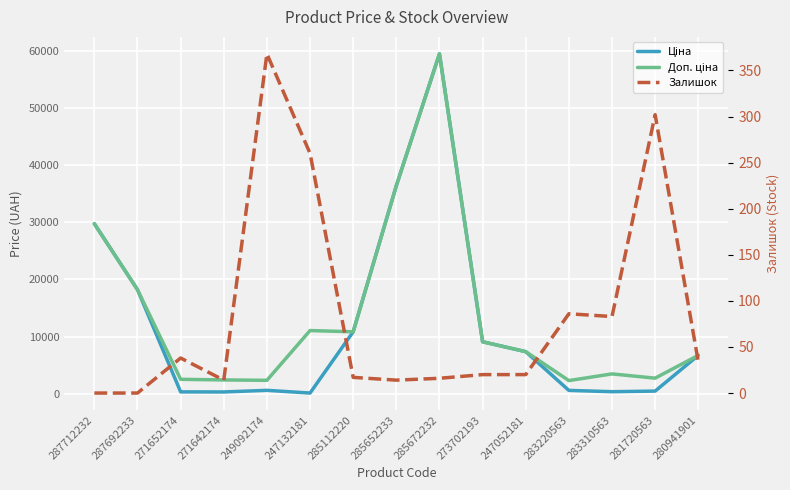

What is the label of the 12th point from the left?

283220563